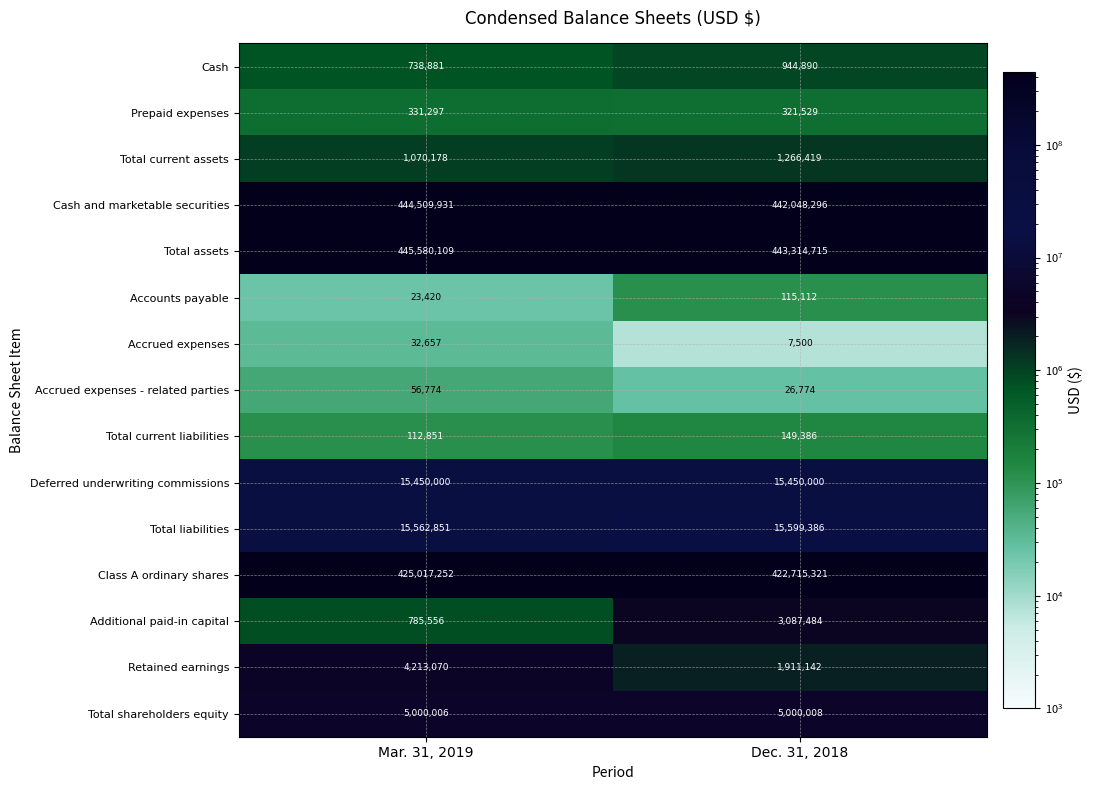

Which series changed the most between Mar. 31, 2019 and Dec. 31, 2018?

Cash and marketable securities